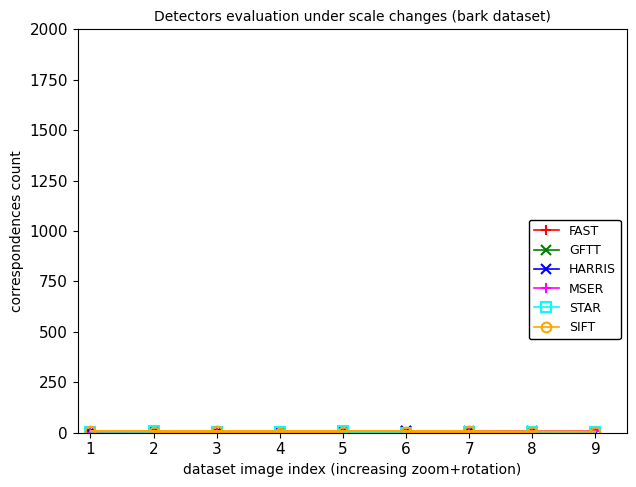

Reading left to right, list all the values displayed in this chart.

FAST: 3	4	5	9	7	8	2	6	1
GFTT: 1	8	9	2	4	6	5	3	7
HARRIS: 7	9	3	5	1	2	6	8	4
MSER: 8	6	7	1	9	3	4	5	2
STAR: 5	1	4	6	2	5	3	7	8
SIFT: 4	5	8	7	6	9	1	2	3